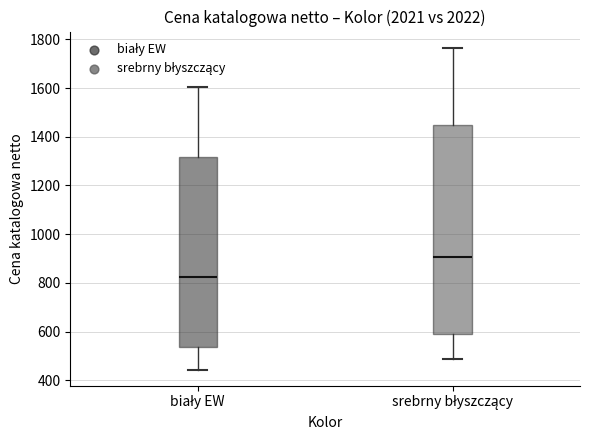

Where does the upper whisker of the box for srebrny błyszczący end on the y-axis? The values are not printed on the chart, so give them approximately, as read against the axis.

1760